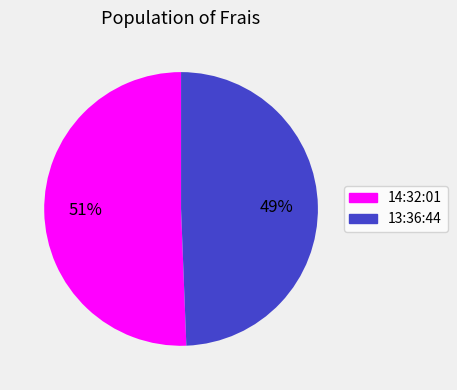

To the nearest percent, what is the average slice percentage?

50%